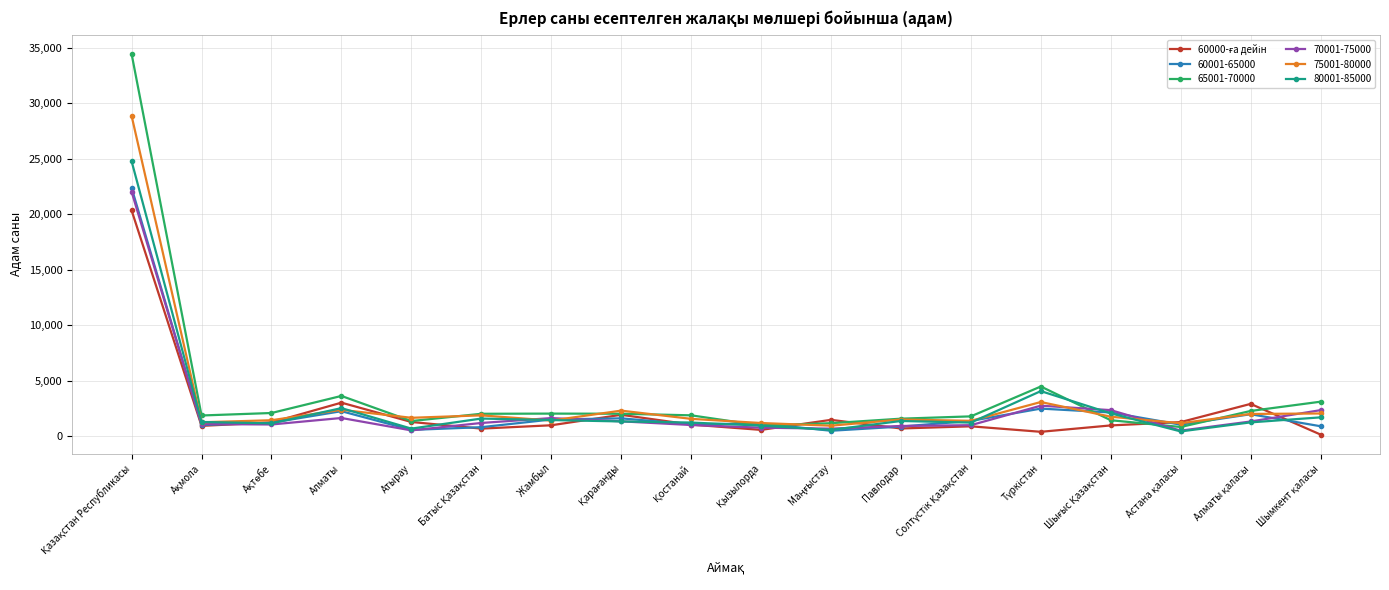

Which series has the widest spread of values?

65001-70000